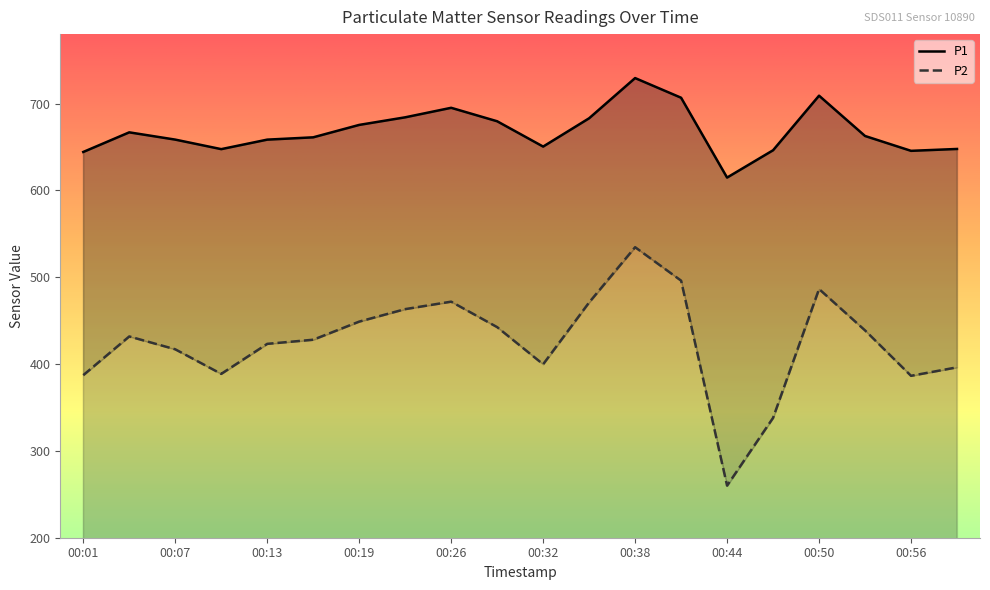

How many data points in P2 are above 431?

10